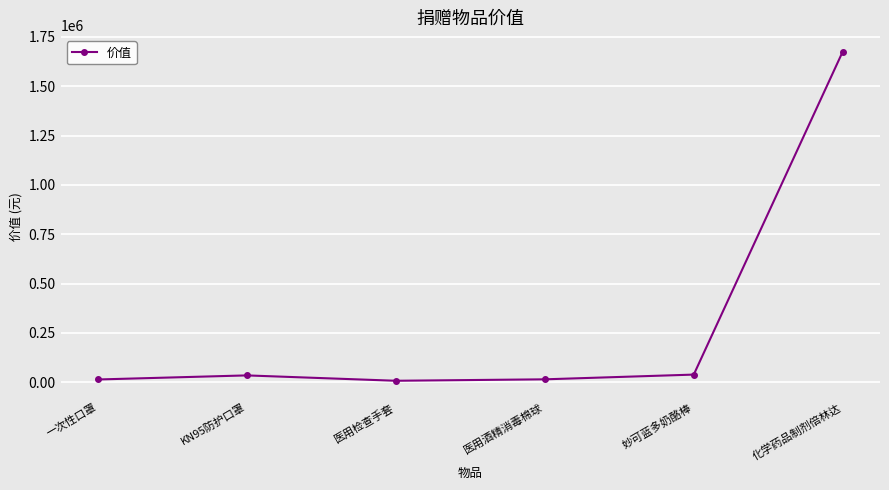

What is the label of the 5th point from the right?

KN95防护口罩